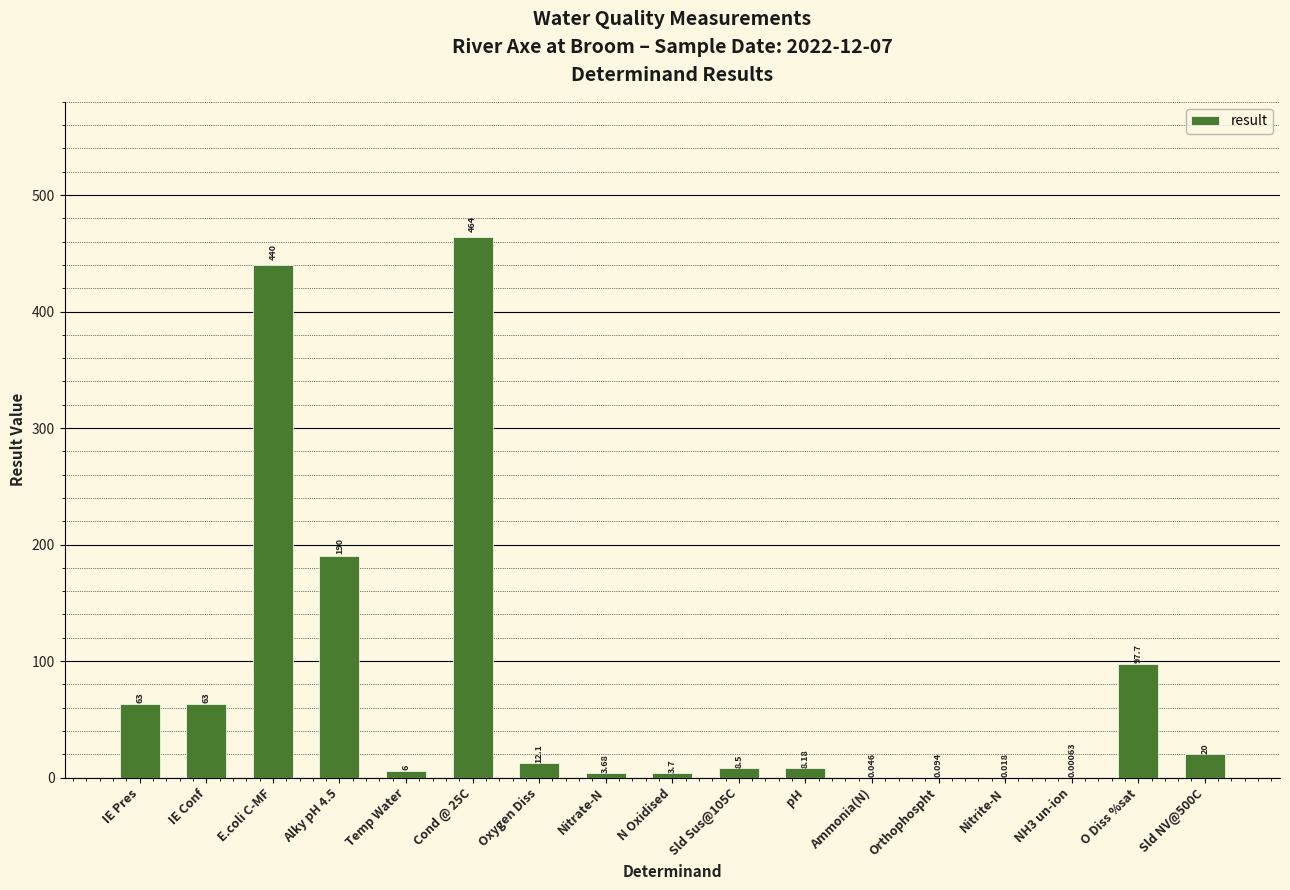

Which label corresponds to the largest value in the chart?

Cond @ 25C